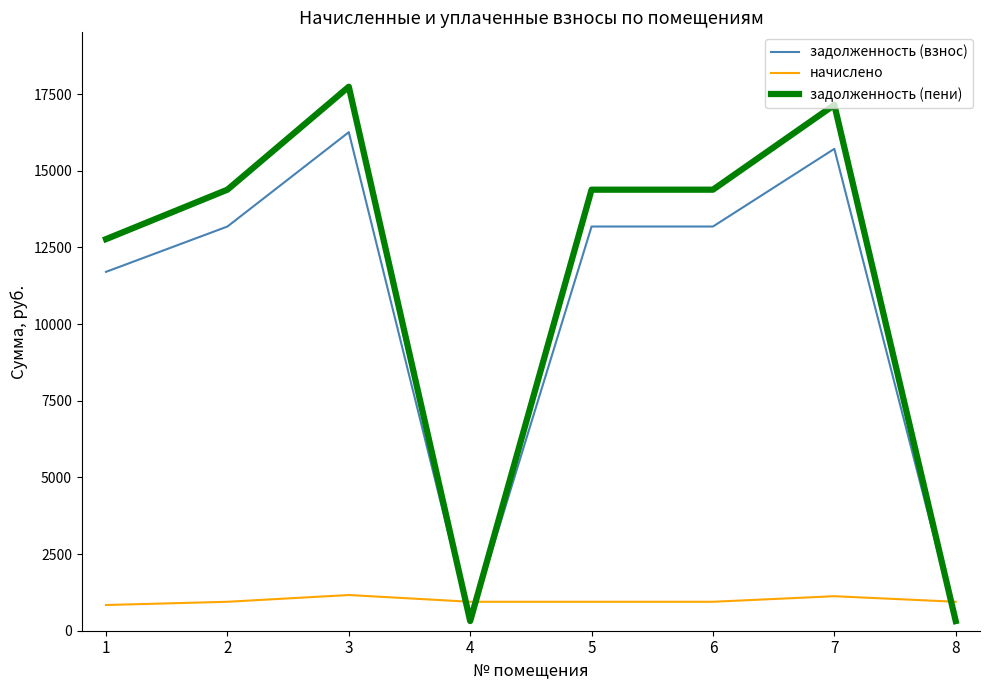

What is the maximum value shown in the chart?

17739.0